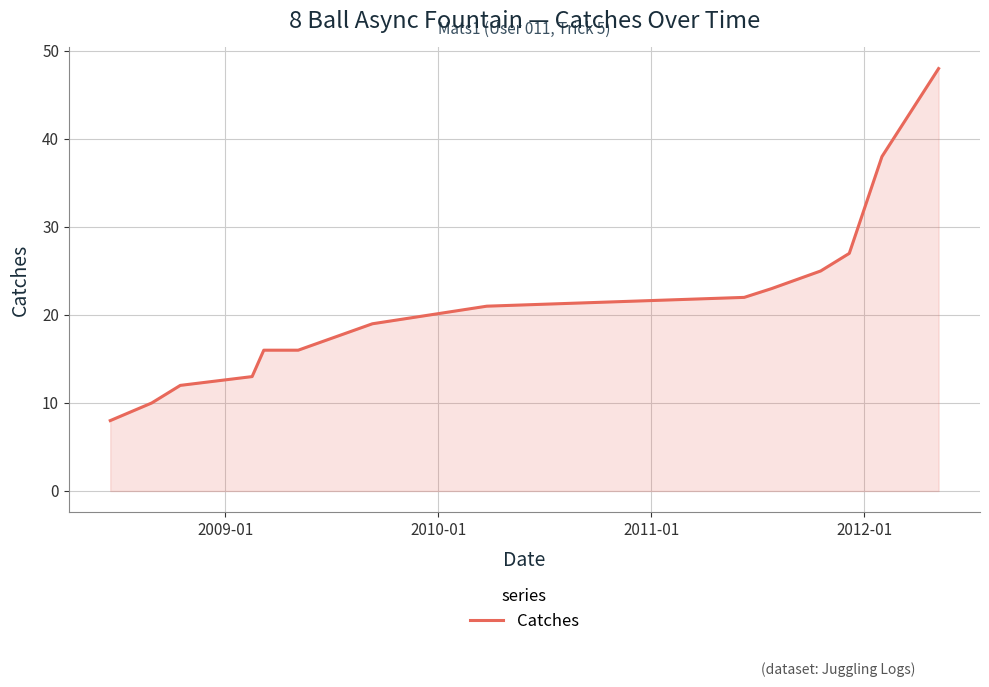

What is the minimum value shown in the chart?

8